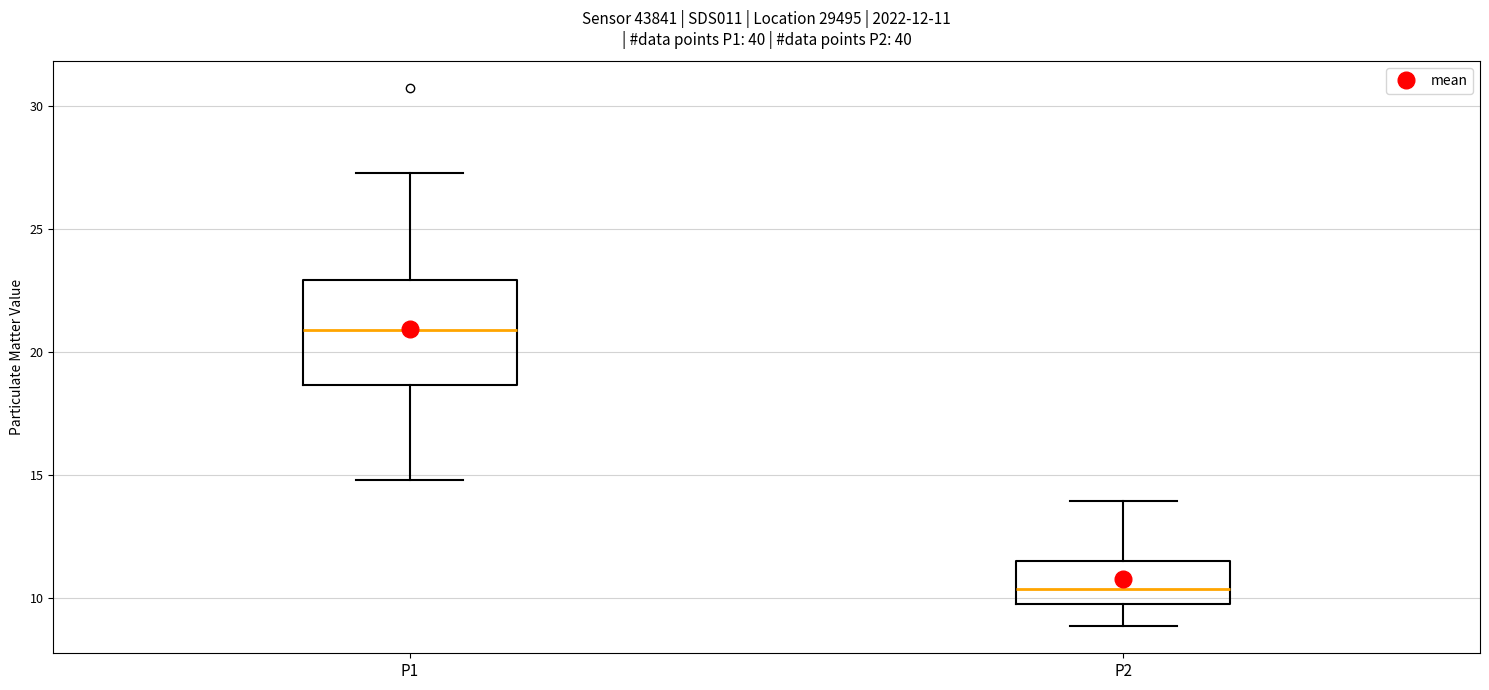

Which box has the lowest median line?

P2